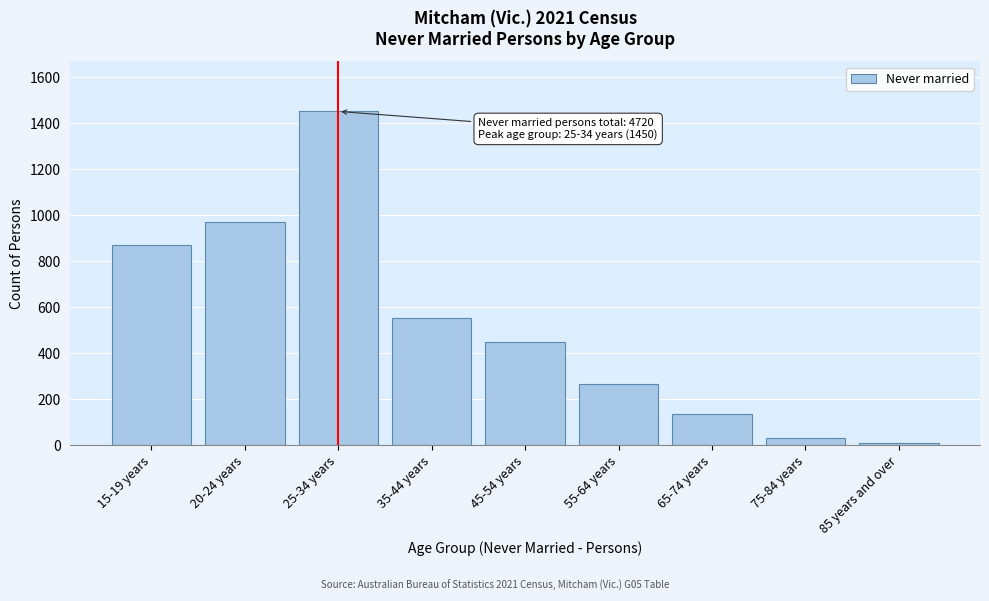

Reading left to right, extract all data points from this chart.

867	969	1450	550	449	265	133	28	9